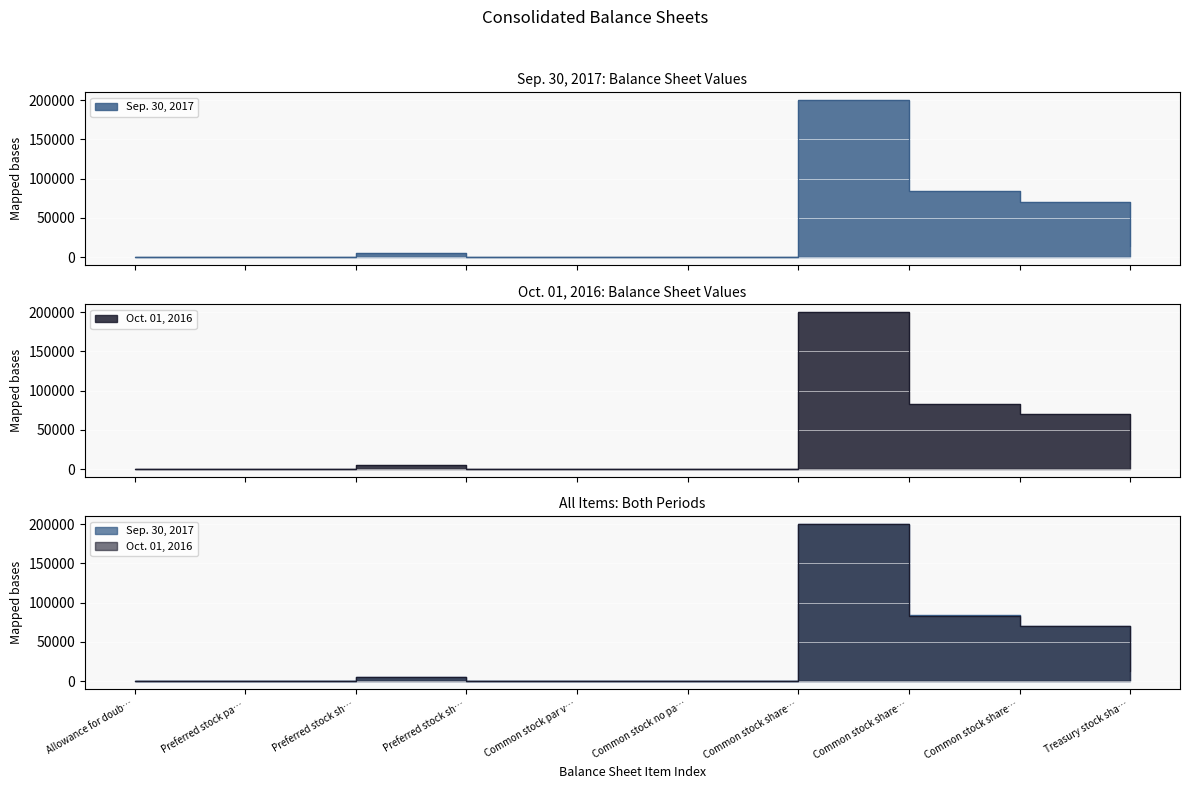

How many series are shown in this chart?

2